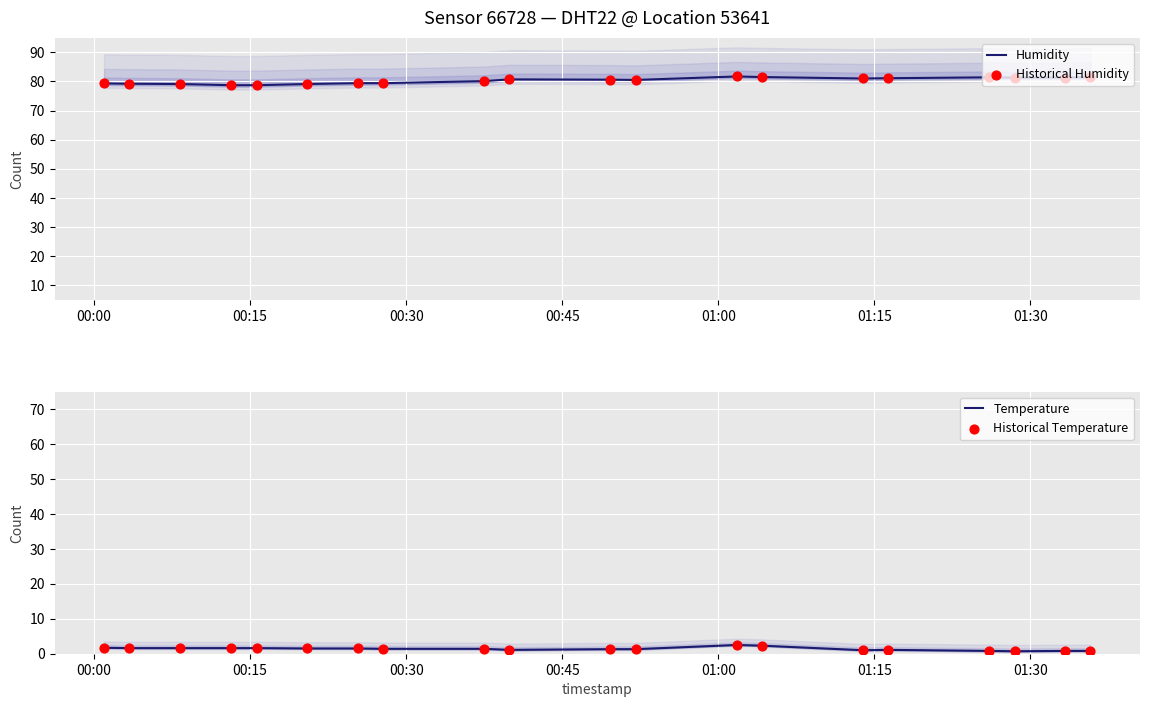

At how many categories does at least one series exceed 45?

20